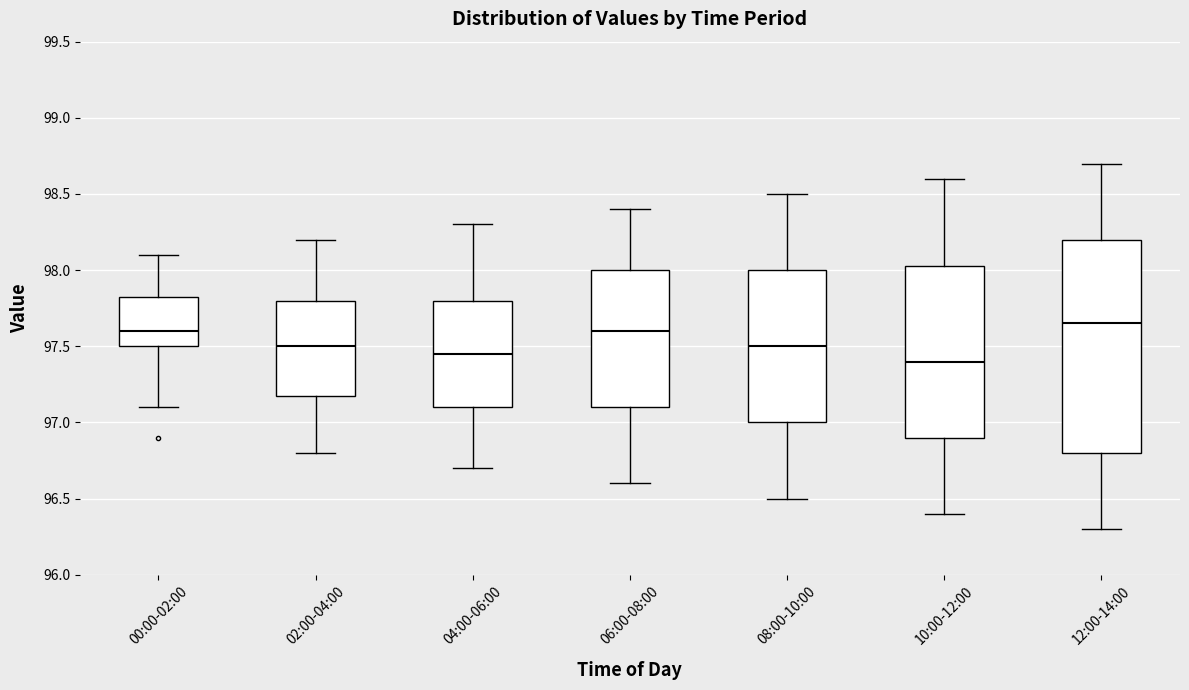

Which box's median line is the highest?

12:00-14:00